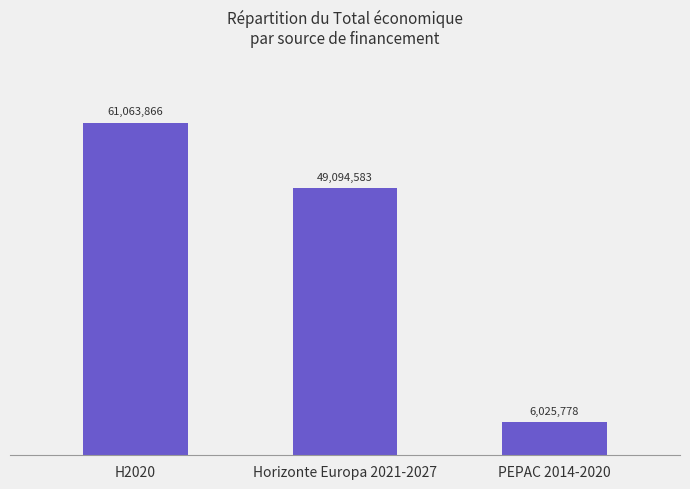

What is the change in value from Horizonte Europa 2021-2027 to PEPAC 2014-2020?

-43068805